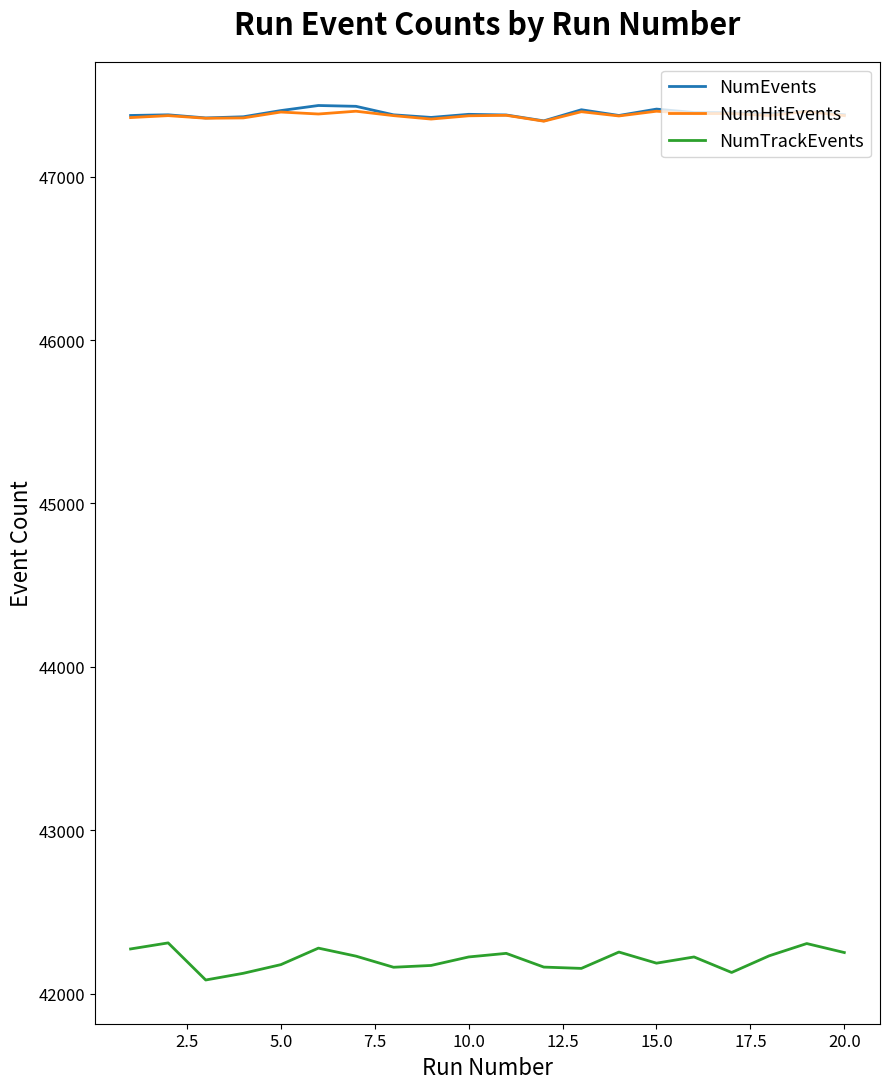

What is the highest value of the NumTrackEvents series?

42311